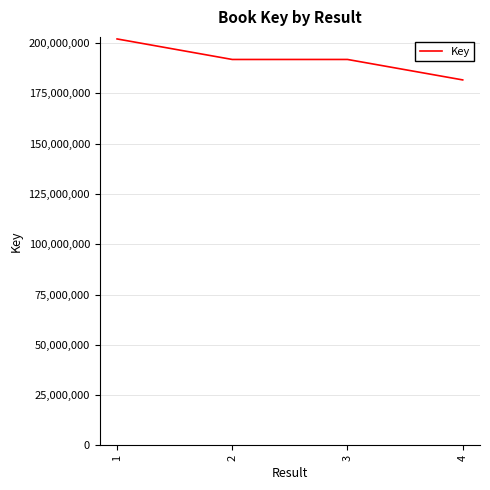

Read the value at 4, to the nearest 50.

181603400